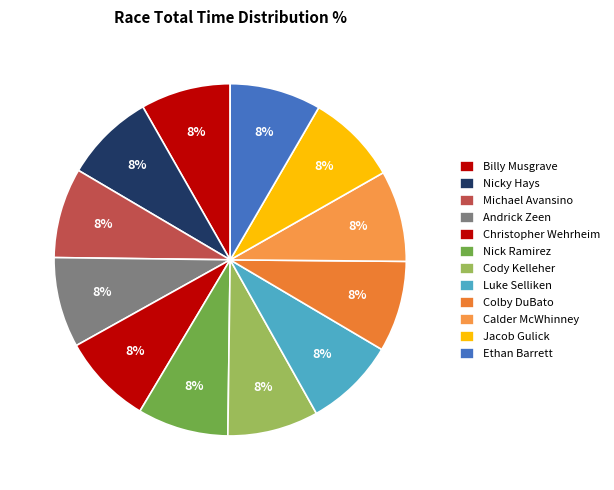

How many slices are in this pie chart?

12